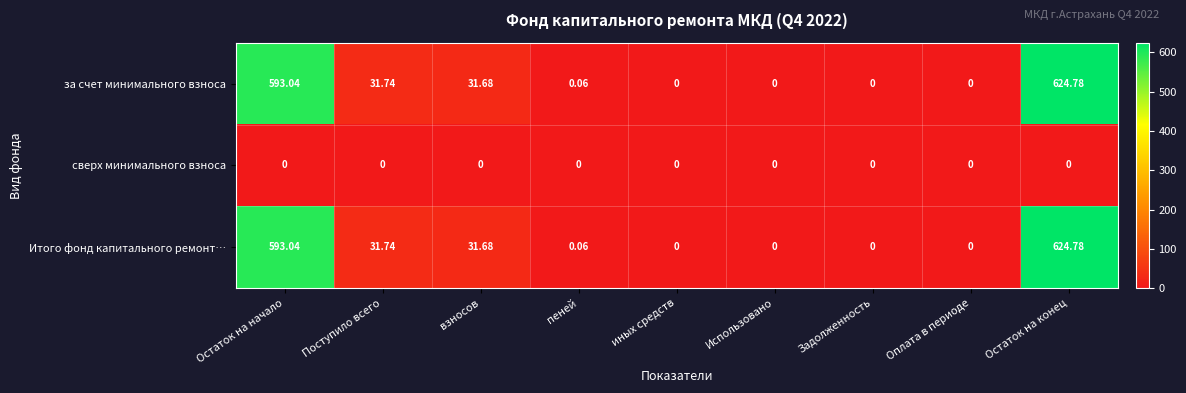

Which category has the highest value across all series?

Остаток на конец